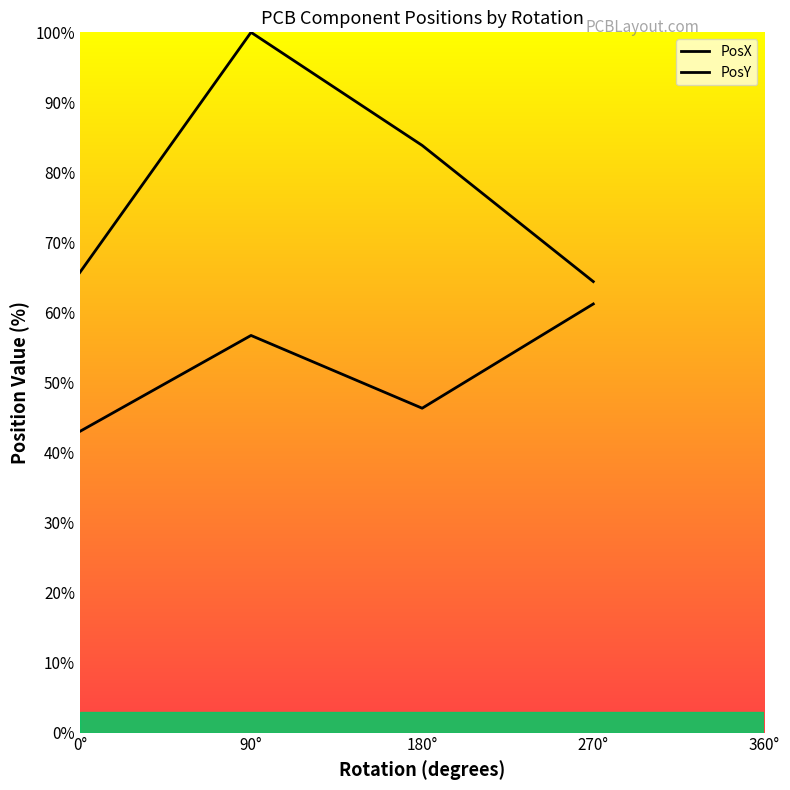

Where is the first local maximum for PosX?

90°